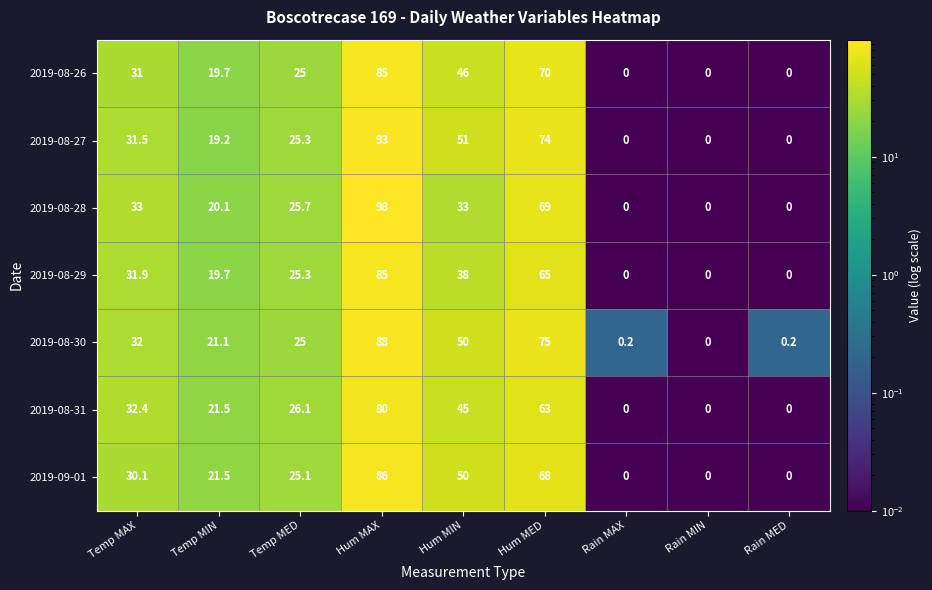

What is the difference between the maximum and second lowest values in the 2019-08-27 series?

93.0